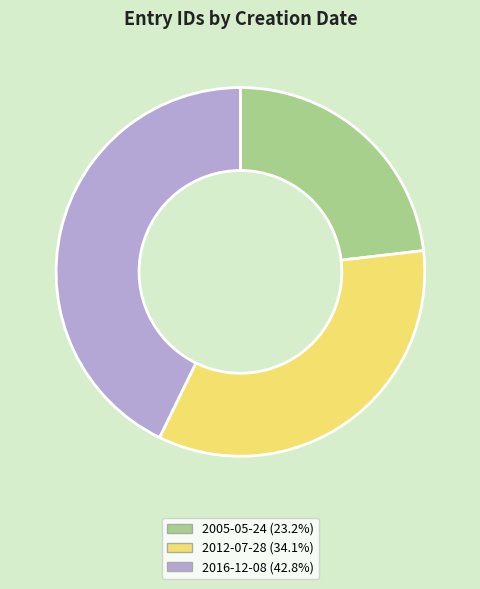

Rank the categories by value from highest to lowest.

2016-12-08, 2012-07-28, 2005-05-24